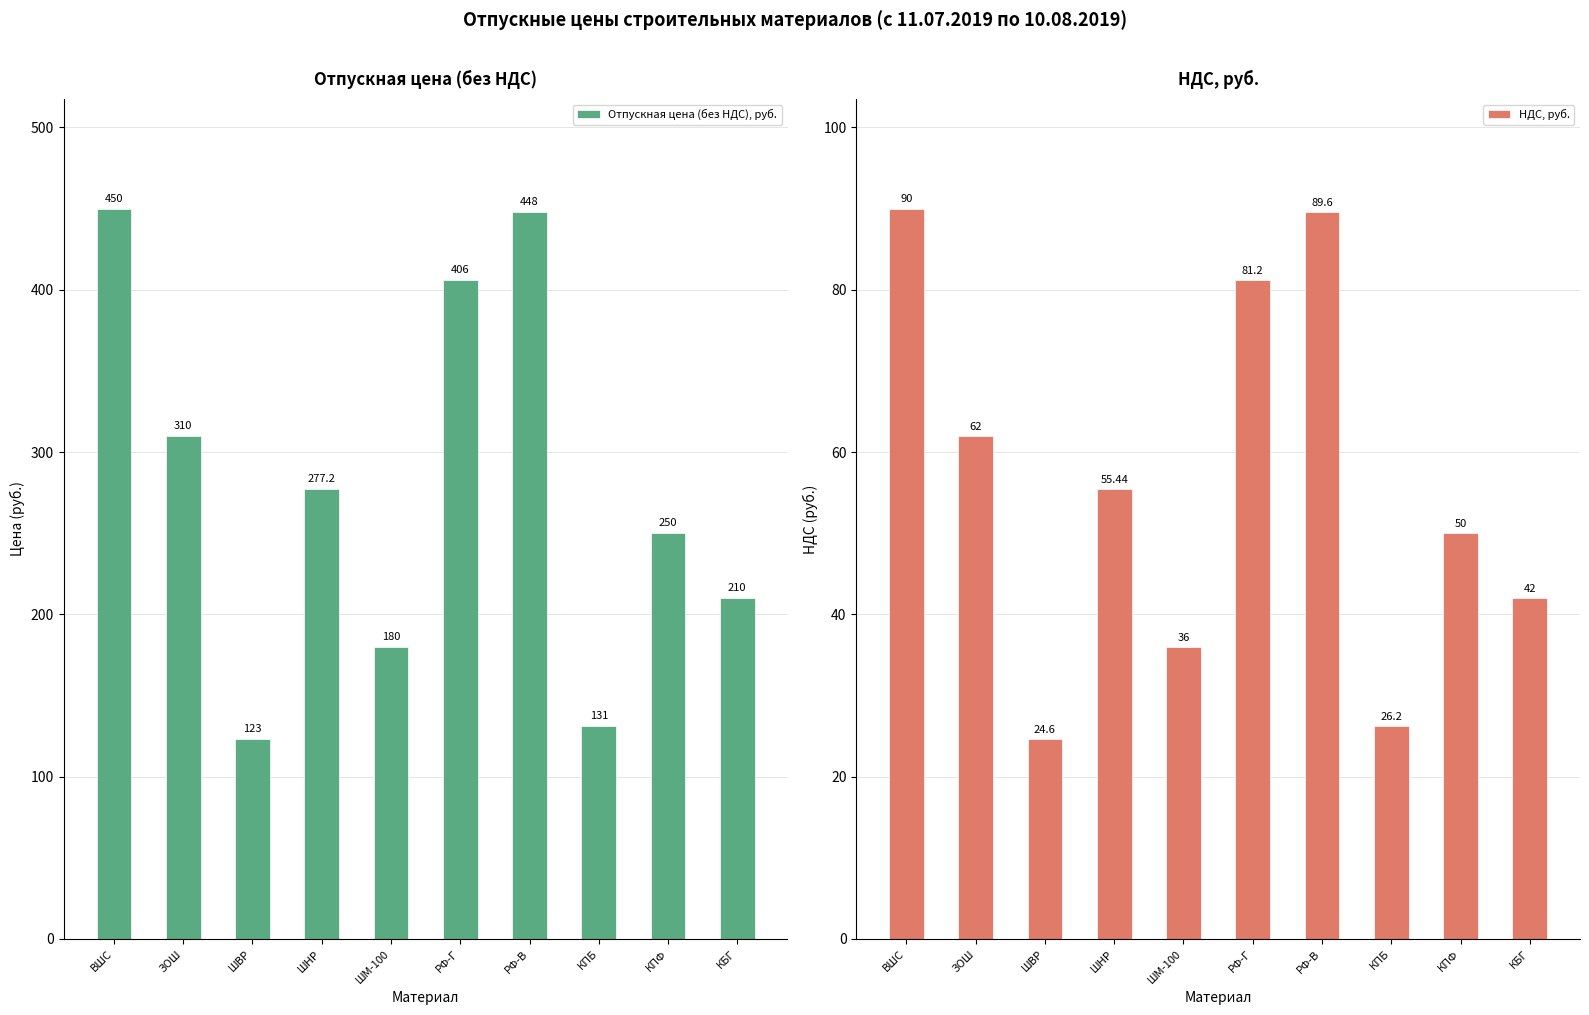

What are all the series names shown in the legend?

Отпускная цена (без НДС), руб., НДС, руб.